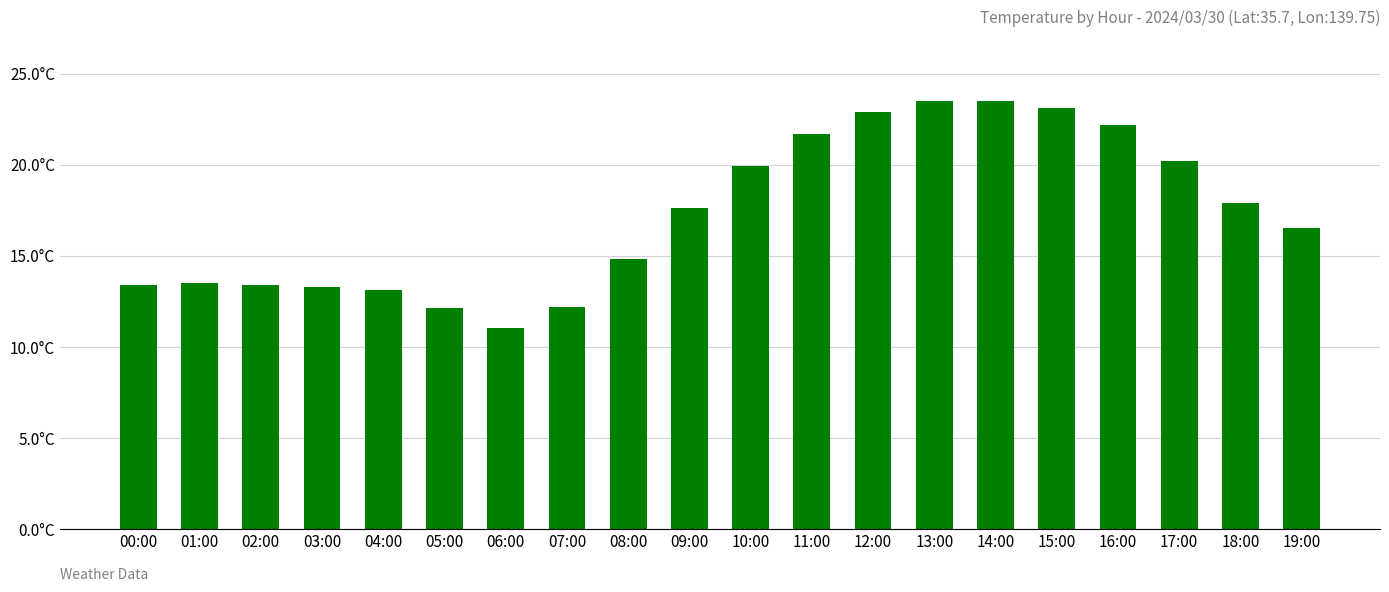

What is the approximate value at 10:00?

19.9